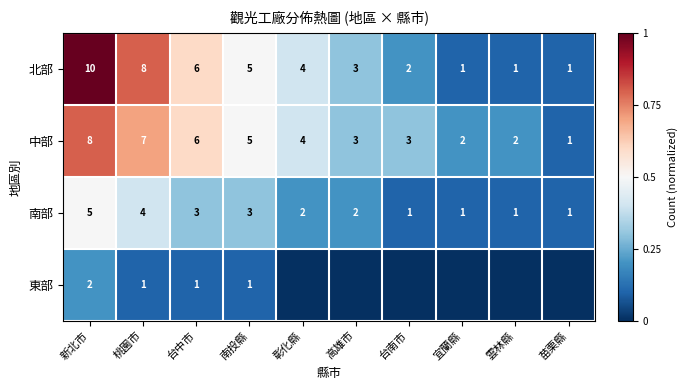

True or false: 北部 has a value of 6 at 彰化縣.

False